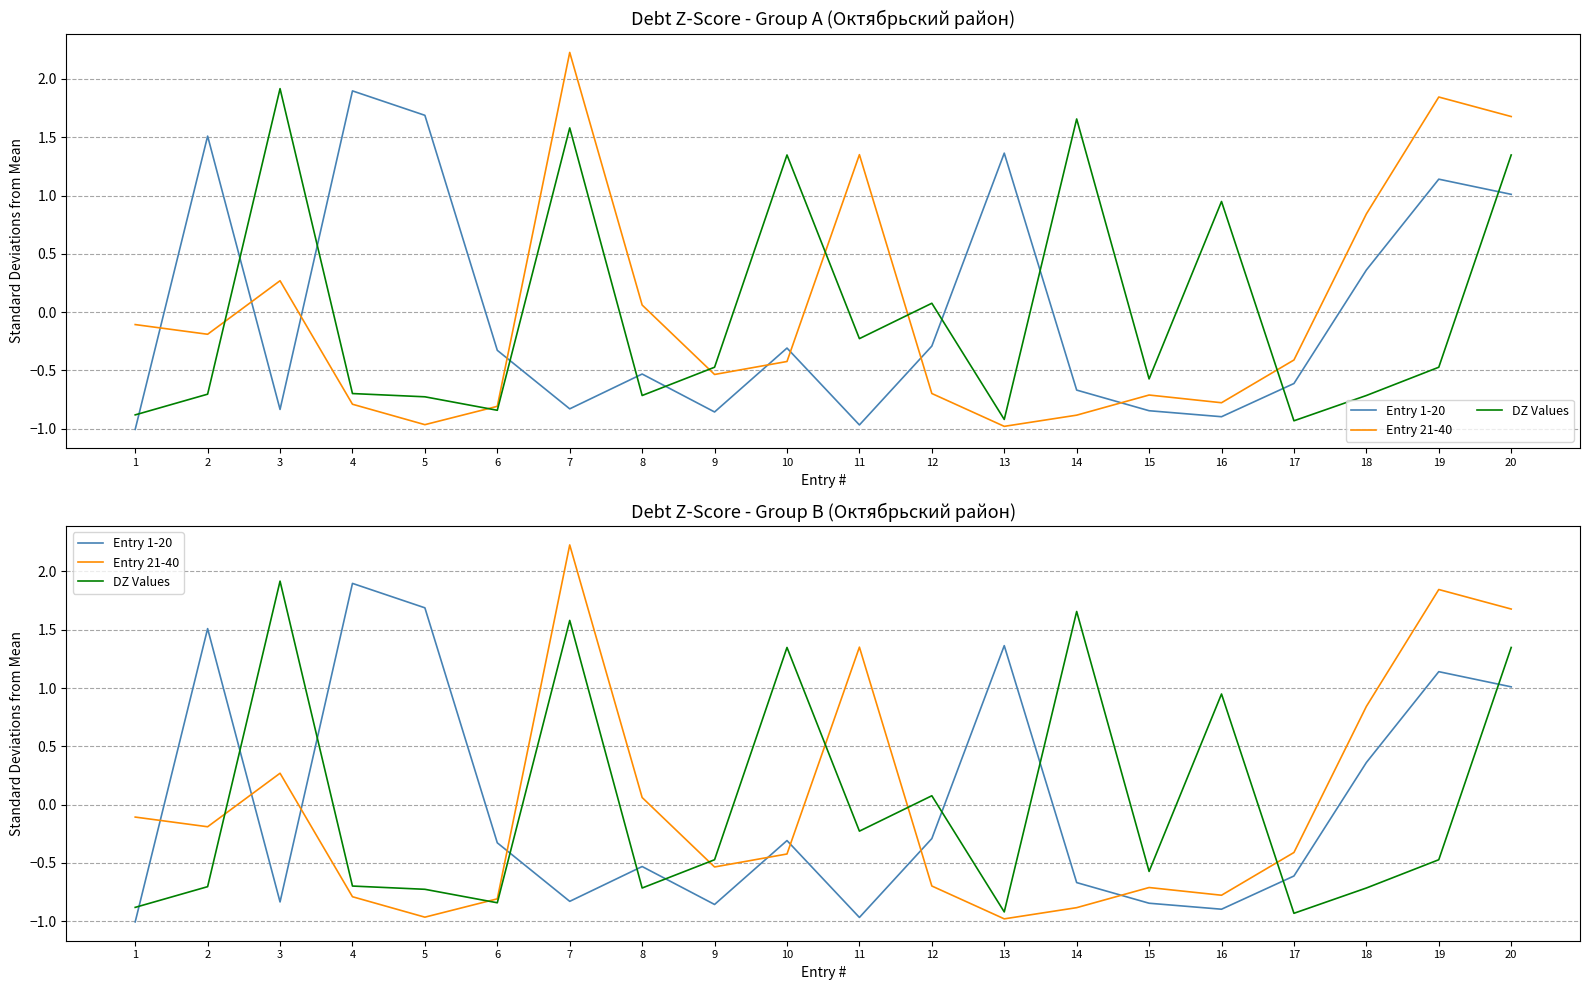

Where does the Entry 1-20 series first go above 0?

2